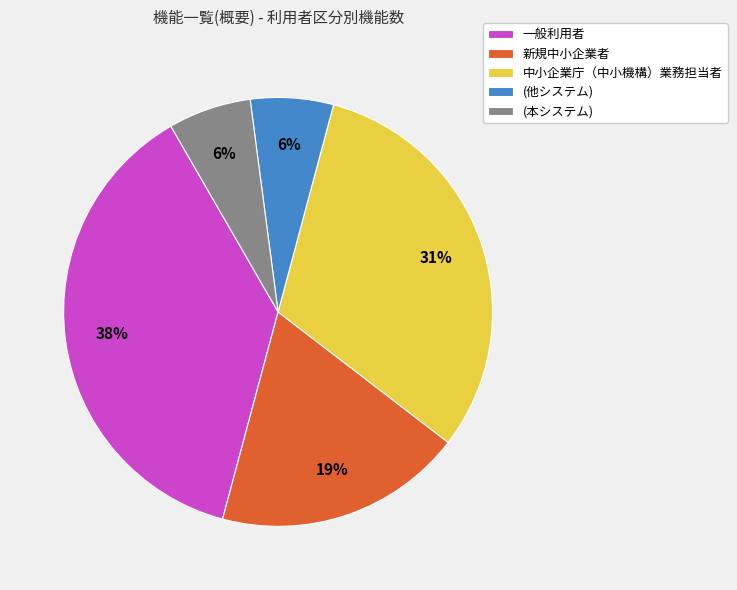

How many slices are in this pie chart?

5